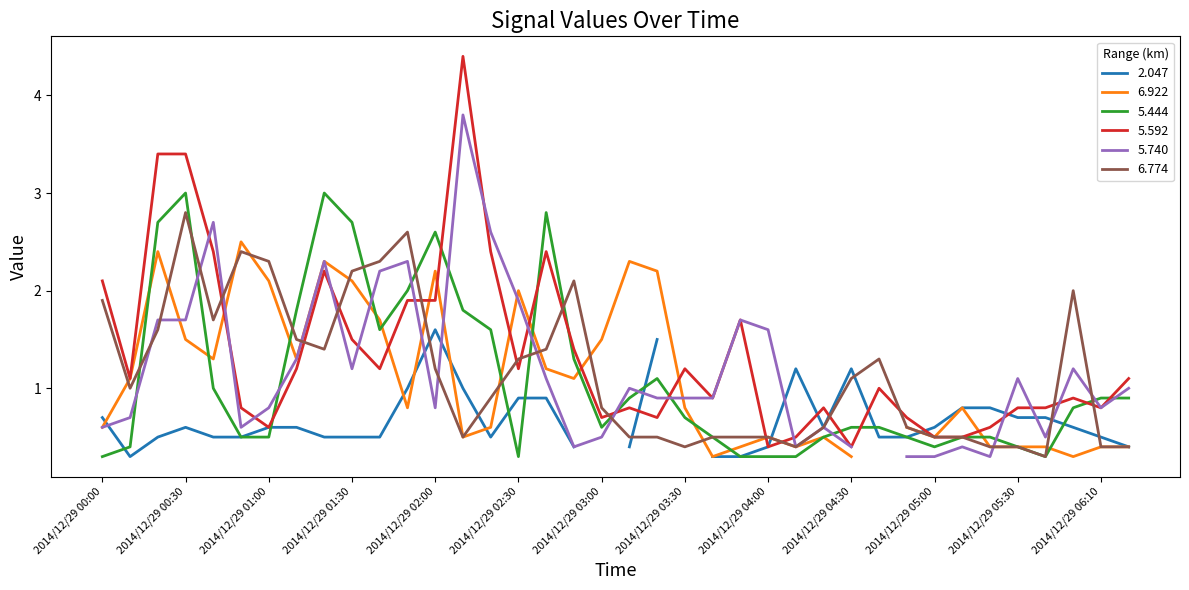

Does the chart display data point markers on the line(s)?

No